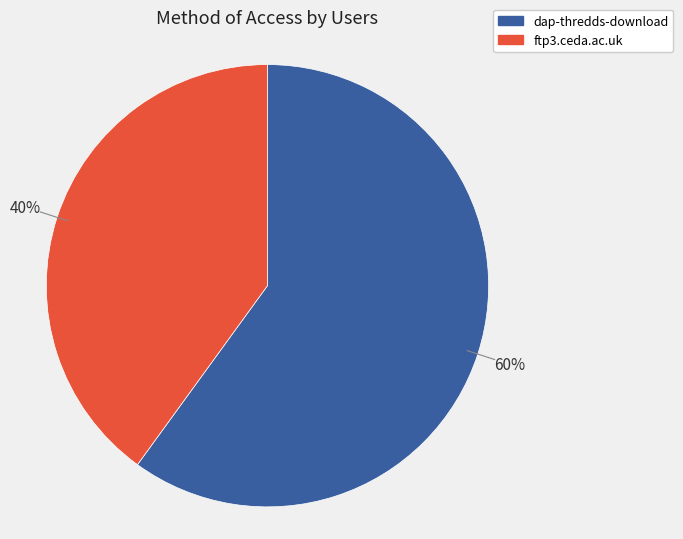

How many segments does this pie chart have?

2